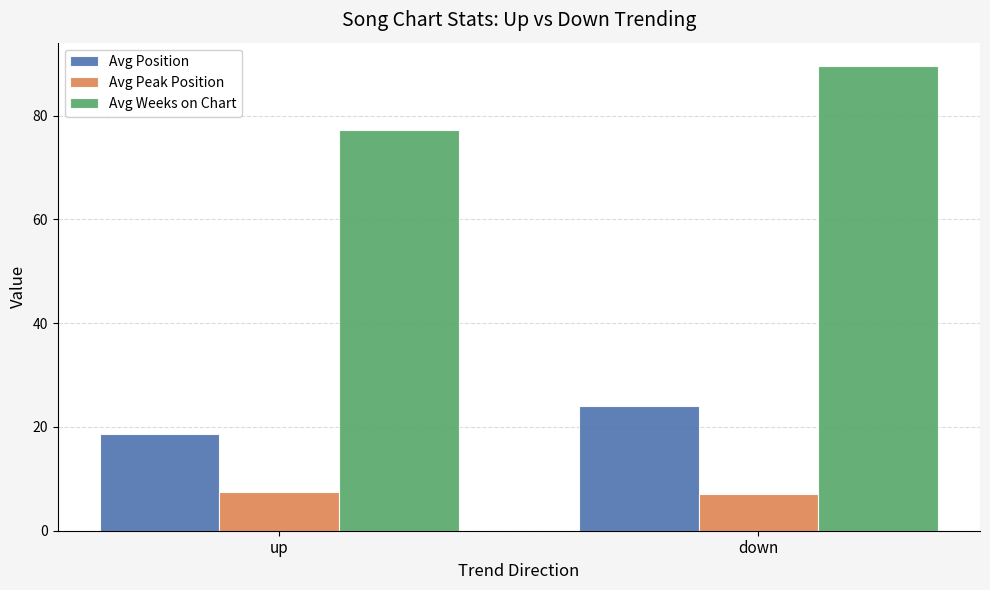

What is the sum of the Avg Position values at down and up?

42.8